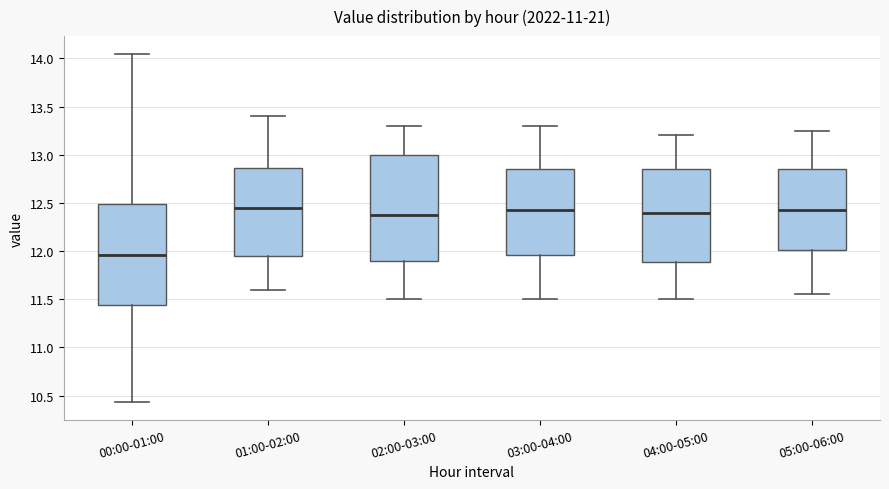

Reading left to right, transcribe this box plot: for each box, give where its median line is, the range the box spans, and where its two whiskers end, as read against the y-axis. The values are not printed on the chart, so give them approximately, as read against the axis.

00:00-01:00: median 11.95, box 11.45 to 12.50, whiskers 10.45 to 14.05
01:00-02:00: median 12.45, box 11.95 to 12.85, whiskers 11.60 to 13.40
02:00-03:00: median 12.40, box 11.90 to 13.00, whiskers 11.50 to 13.30
03:00-04:00: median 12.45, box 11.95 to 12.85, whiskers 11.50 to 13.30
04:00-05:00: median 12.40, box 11.90 to 12.85, whiskers 11.50 to 13.20
05:00-06:00: median 12.45, box 12.00 to 12.85, whiskers 11.55 to 13.25